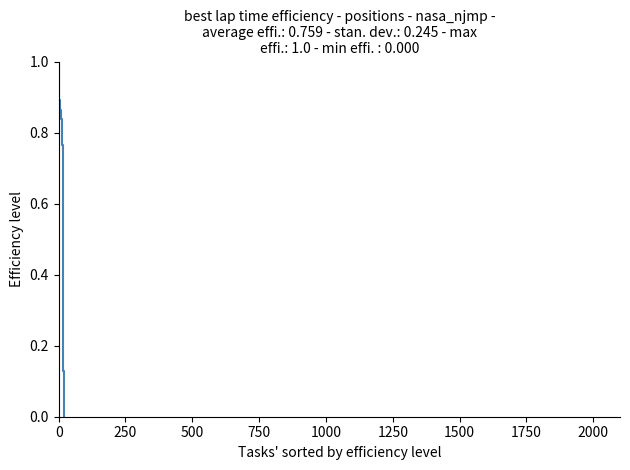

What is the maximum value shown in the chart?

1.0